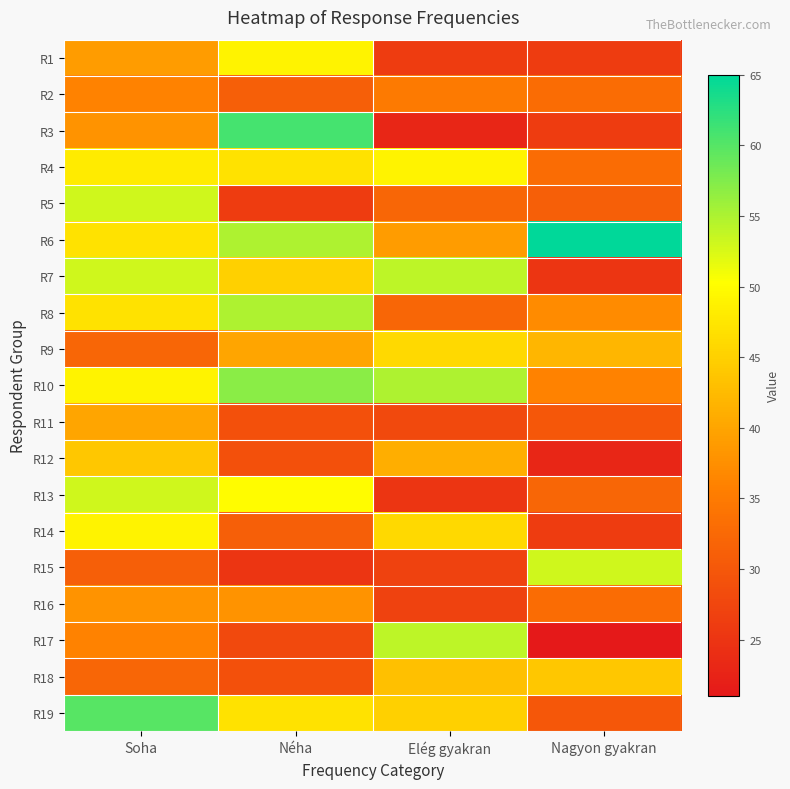

At how many categories does at least one series exceed 22?

4